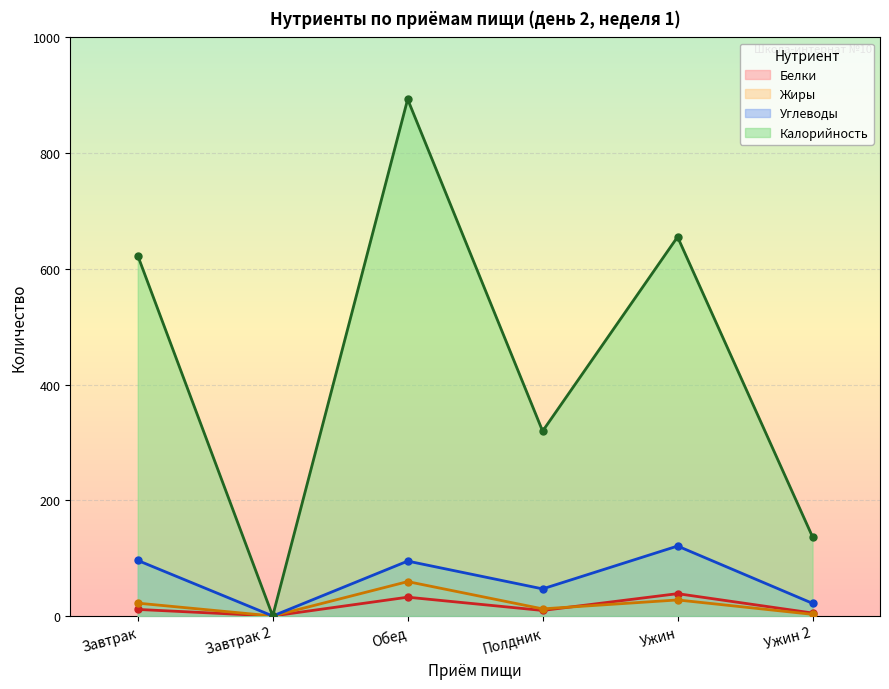

Which category has the lowest value in the Жиры series?

Завтрак 2